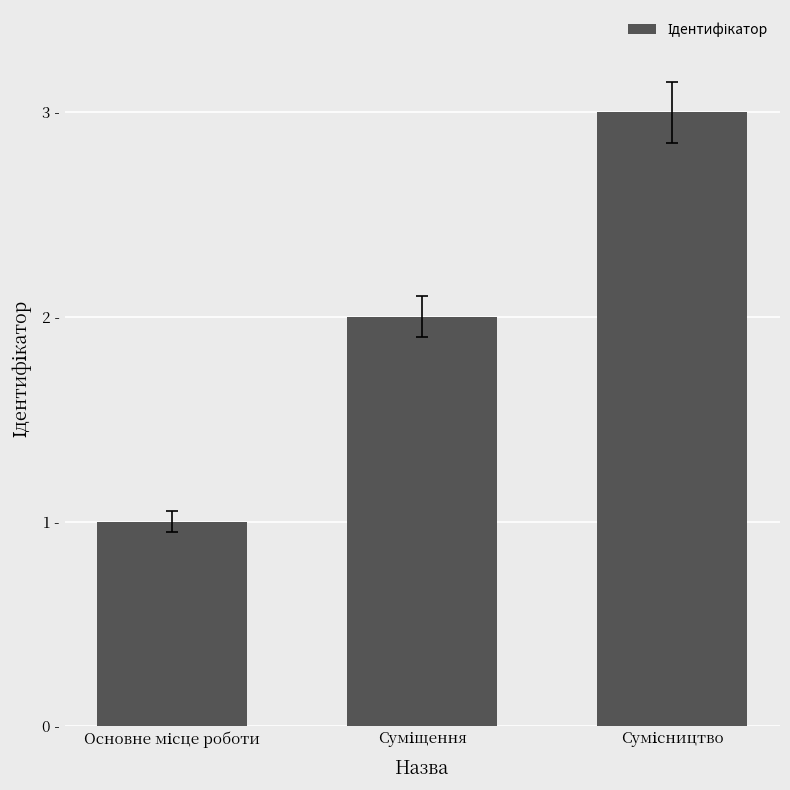

True or false: the data shows 0 at Основне місце роботи.

False